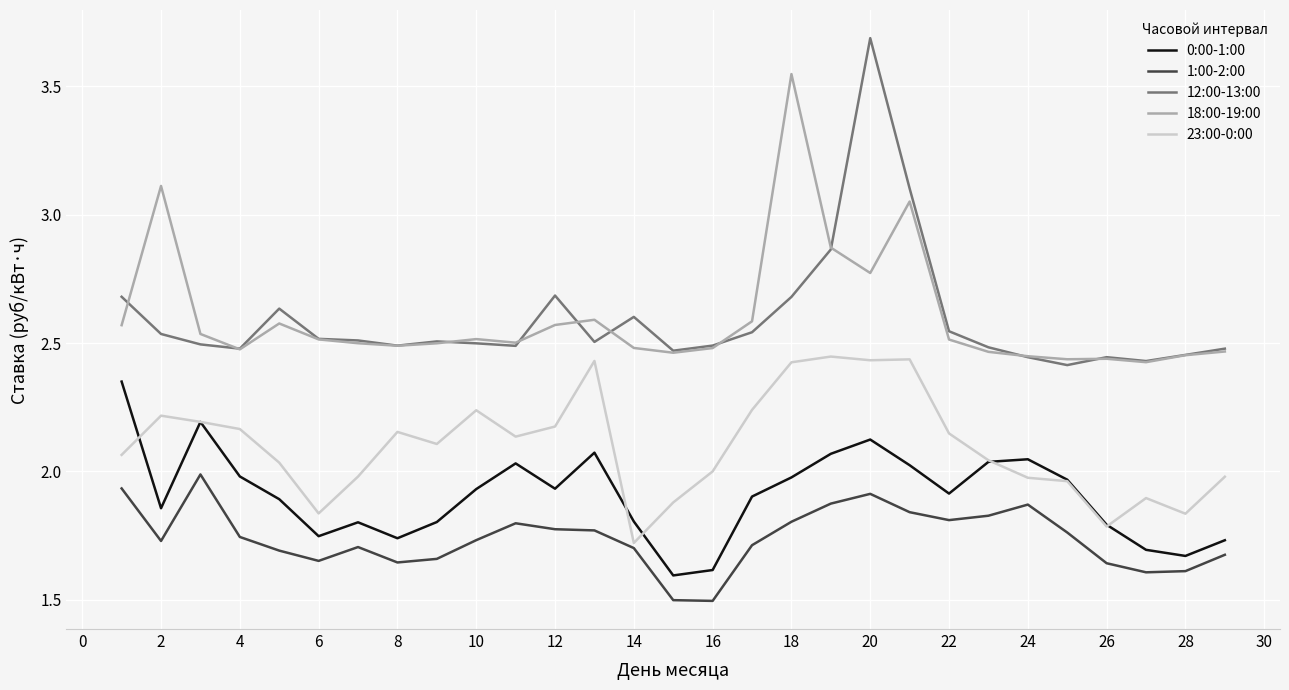

True or false: 23:00-0:00 and 12:00-13:00 intersect in this chart.

False